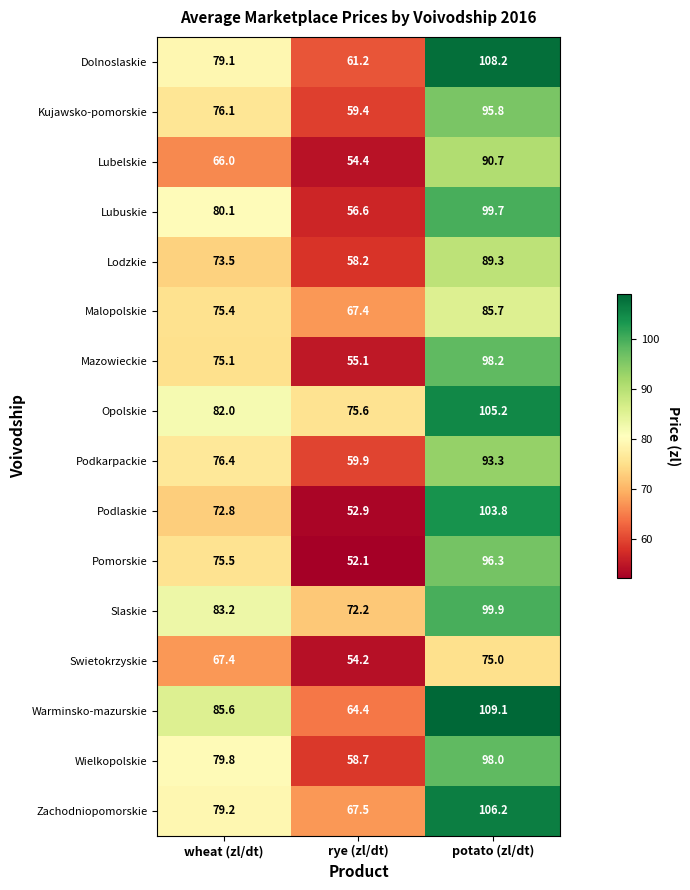

Count the number of data series in this chart.

16